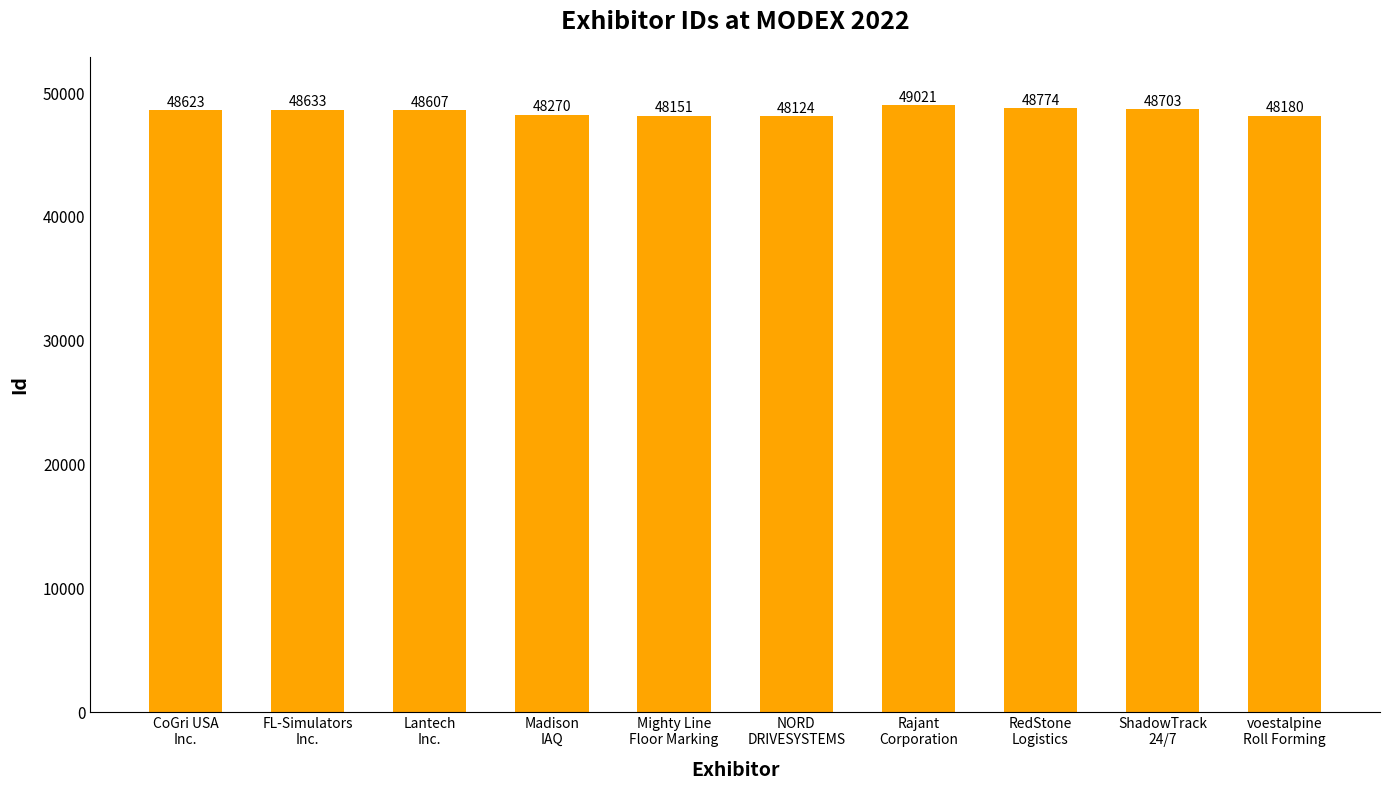

The value at Madison
IAQ is 67527. True or false?

False